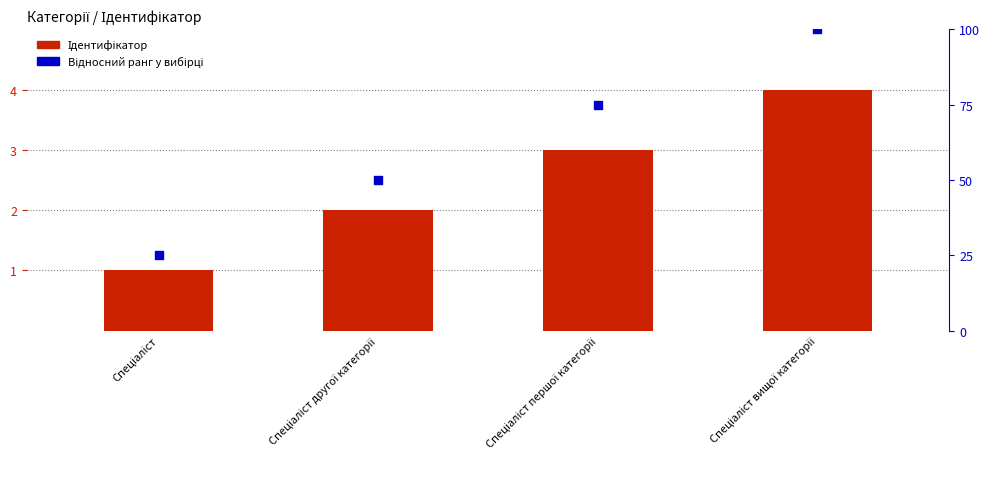

Which series reaches the minimum Y coordinate?

Ідентифікатор